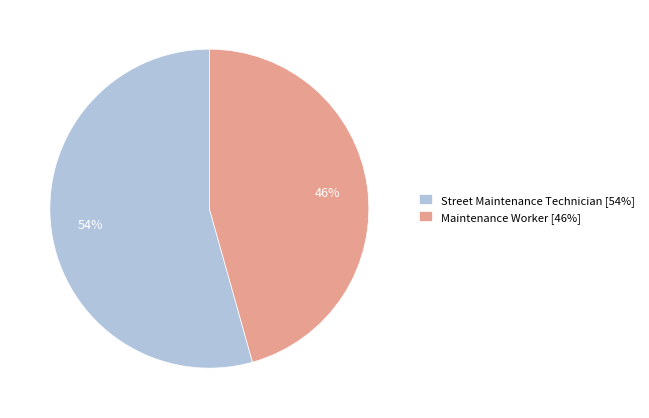

What is the smallest slice in the pie chart?

Maintenance Worker